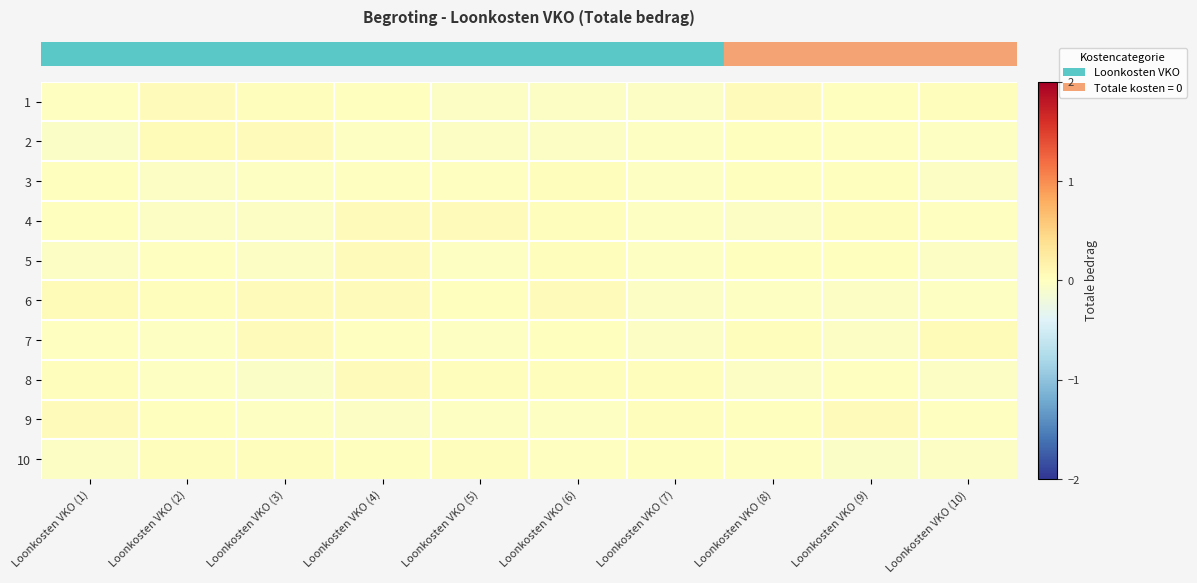

Between Loonkosten VKO (5) and Loonkosten VKO (6), which is larger?

Loonkosten VKO (5)